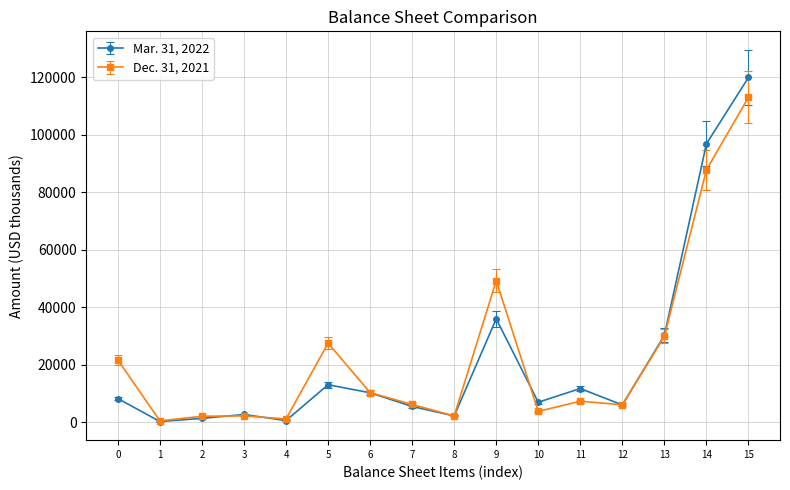

True or false: Dec. 31, 2021 has more than 1 interior local peaks.

True